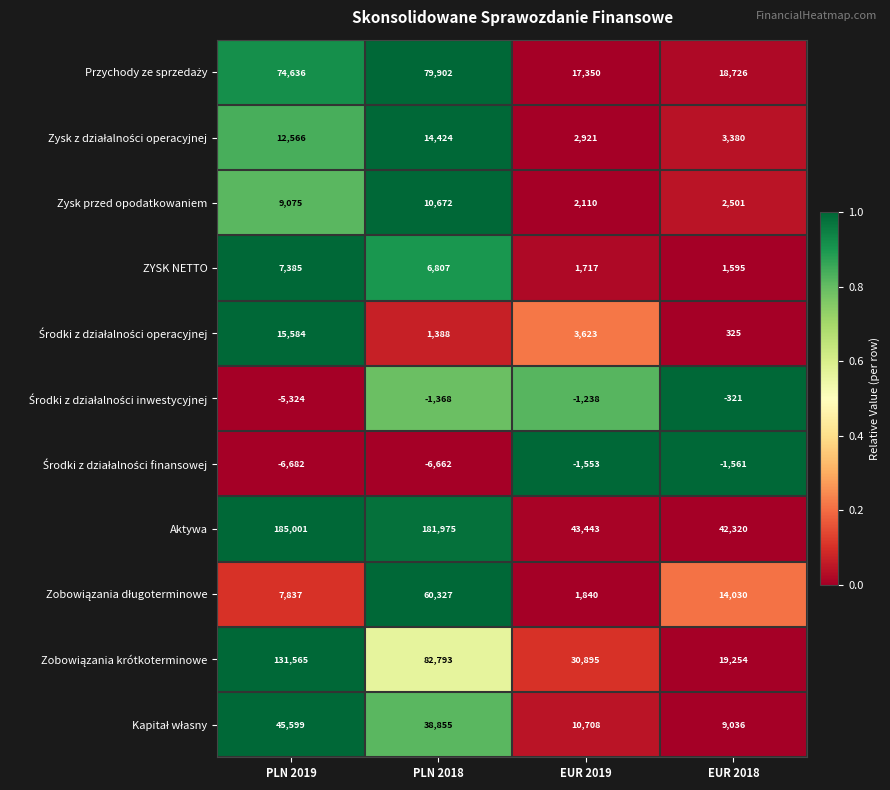

Which series has the widest spread of values?

Aktywa